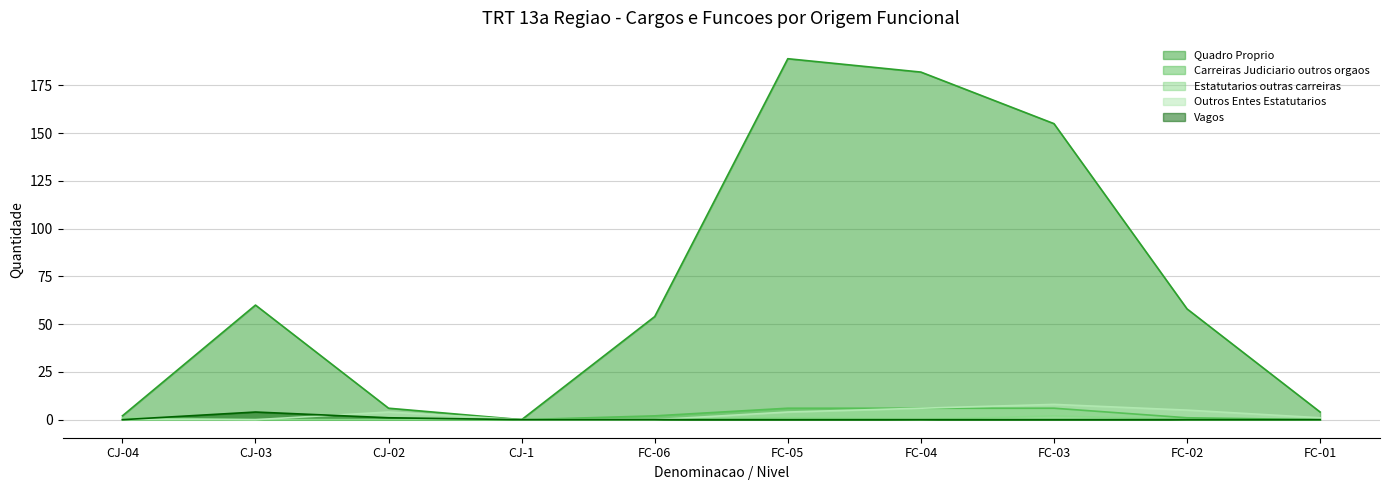

Does the chart have visible grid lines?

Yes